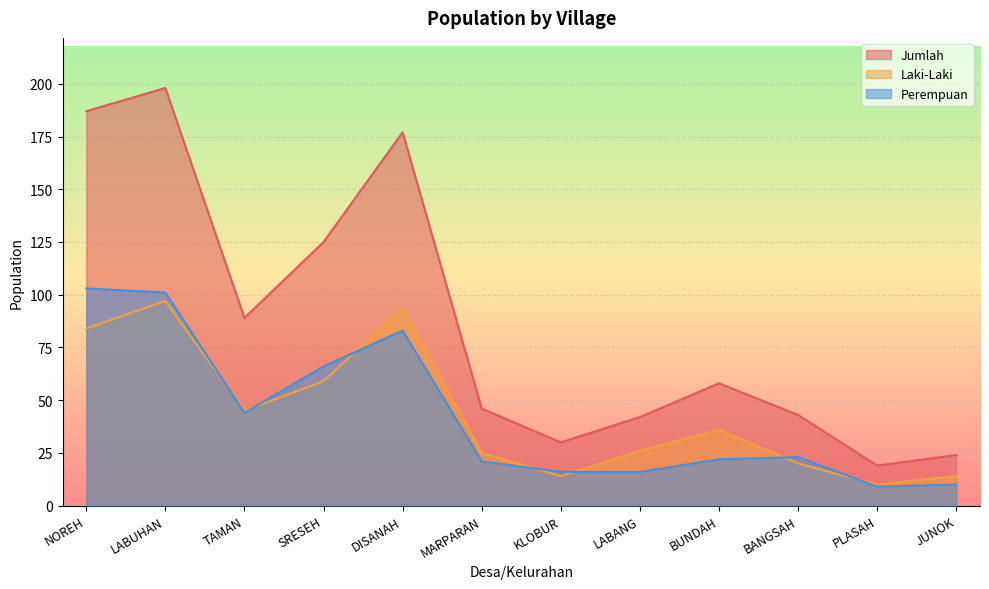

Is the value of Laki-Laki at LABANG greater than the value of Perempuan at PLASAH?

Yes